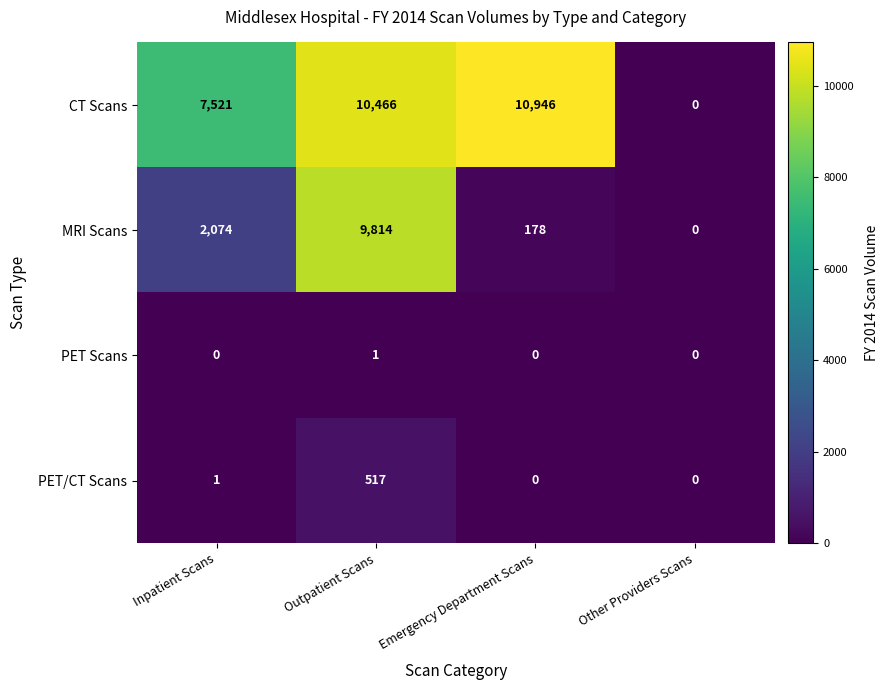

What is the difference between the maximum and minimum values in the PET/CT Scans series?

517